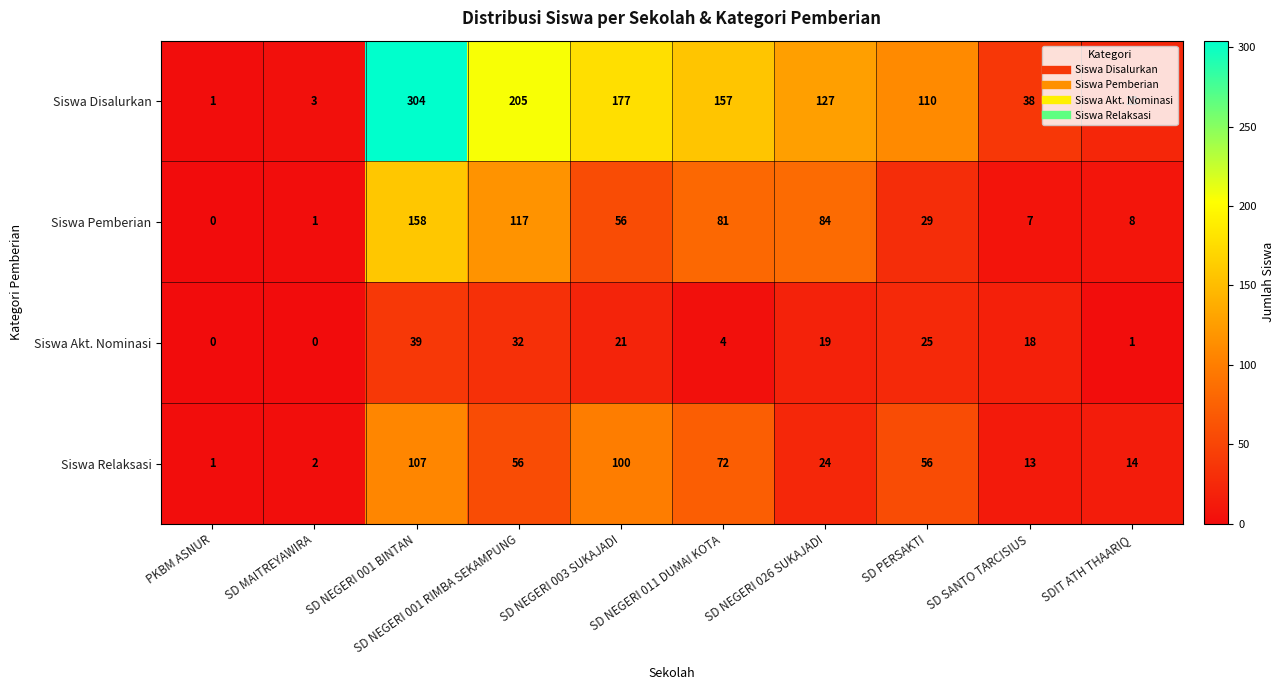

What is the difference between the Siswa Pemberian values at PKBM ASNUR and SD NEGERI 011 DUMAI KOTA?

81